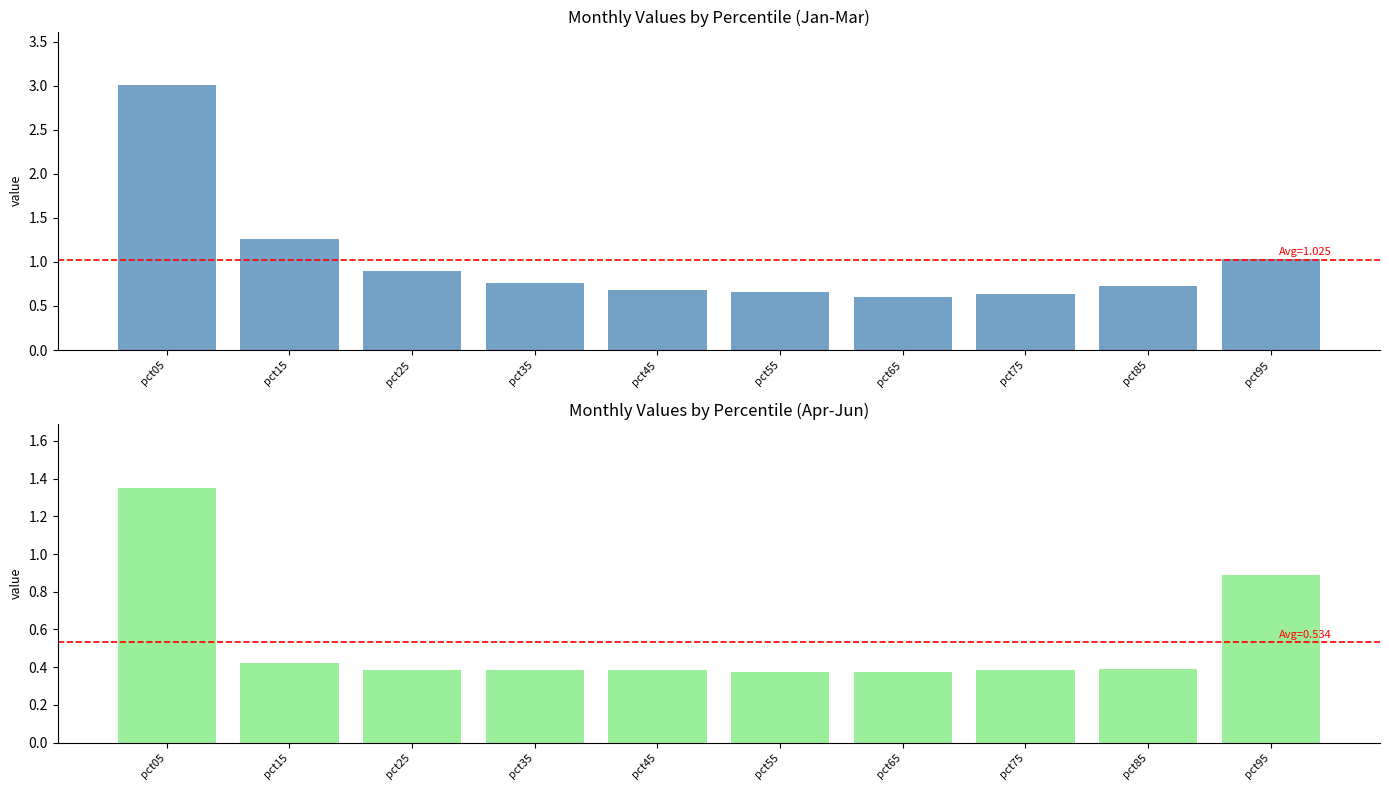

At which category does the chart reach its peak across all series?

pct05